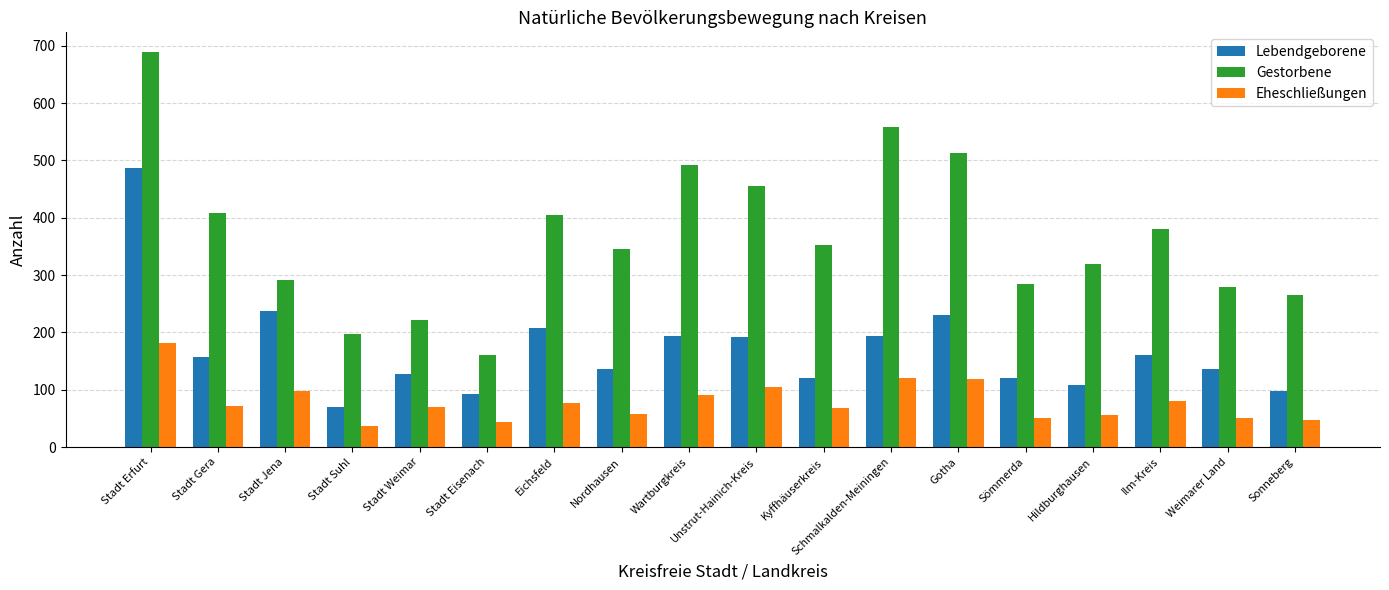

What are all the series names shown in the legend?

Lebendgeborene, Gestorbene, Eheschließungen